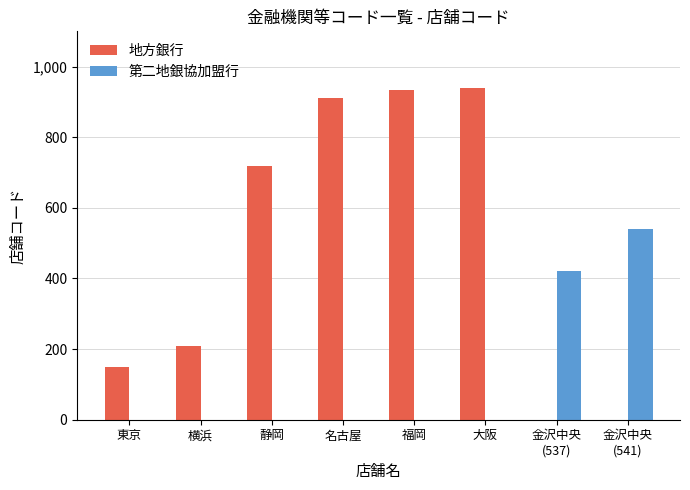

Where is 地方銀行 nearest to the value 470?

静岡